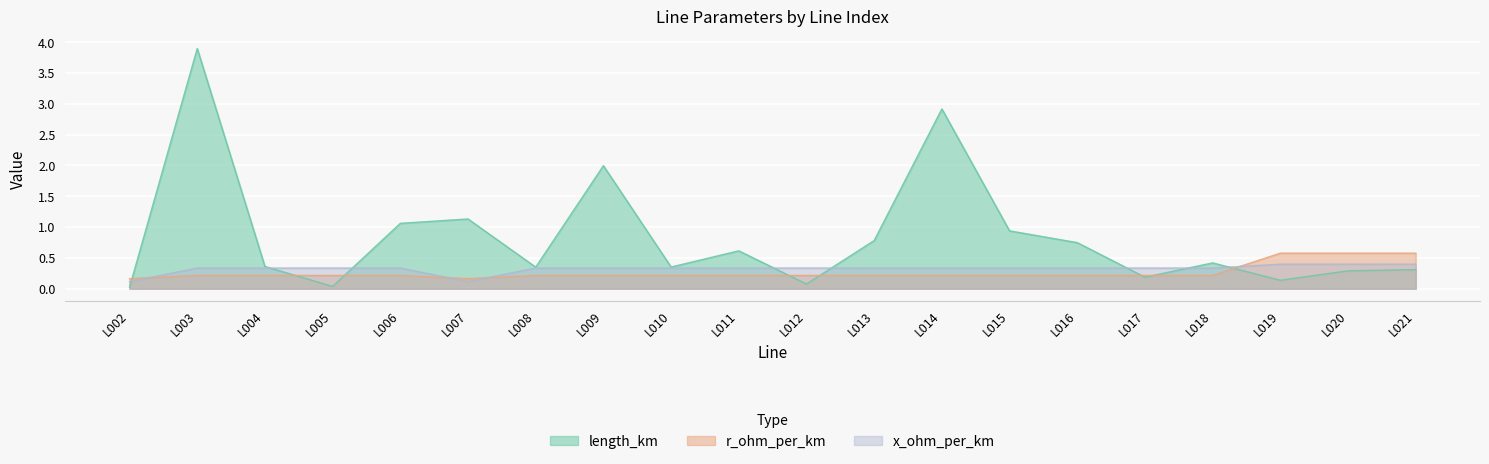

How many categories are shown in the chart?

20